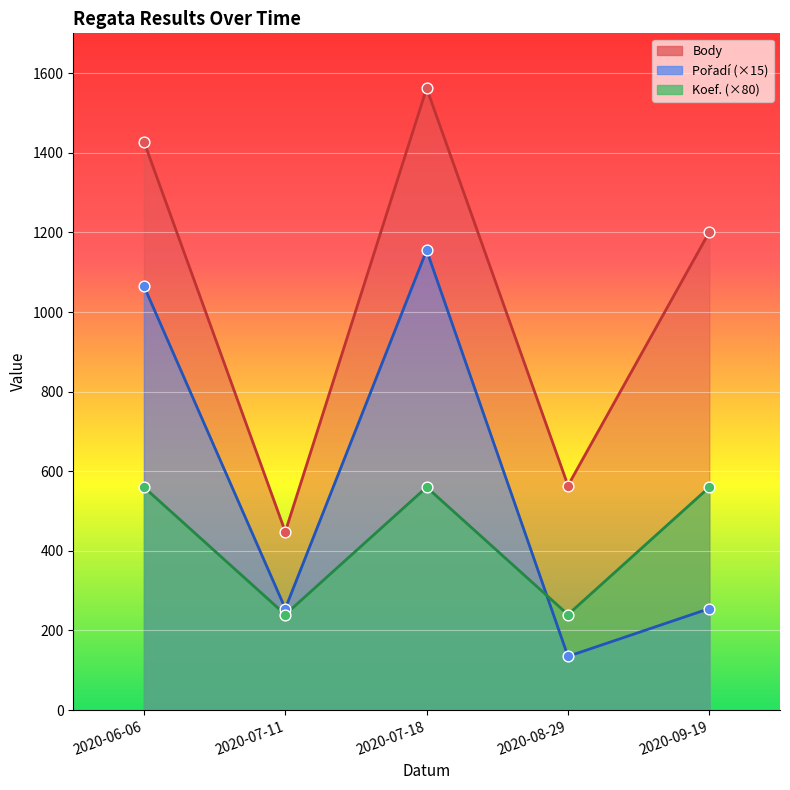

What are all the series names shown in the legend?

Body, Pořadí, Koef.